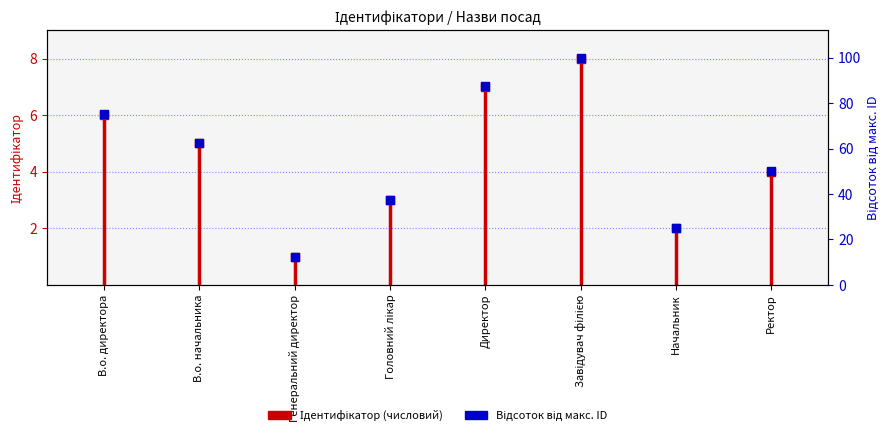

What is the ratio of the value at Начальник to the value at Головний лікар?

0.7